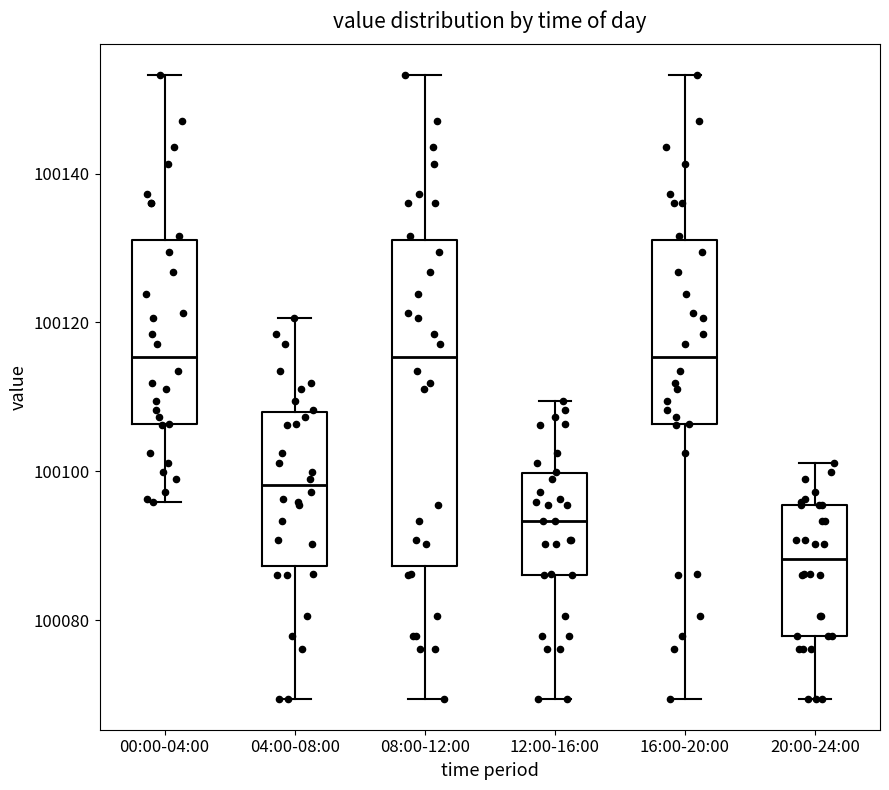

Reading left to right, read every box against the y-axis: the position of its median line, the range the box covers, and the ends of its whiskers. The values are not printed on the chart, so give them approximately, as read against the axis.

00:00-04:00: median 100116, box 100106 to 100132, whiskers 100096 to 100154
04:00-08:00: median 100098, box 100088 to 100108, whiskers 100070 to 100120
08:00-12:00: median 100116, box 100088 to 100132, whiskers 100070 to 100154
12:00-16:00: median 100094, box 100086 to 100100, whiskers 100070 to 100110
16:00-20:00: median 100116, box 100106 to 100132, whiskers 100070 to 100154
20:00-24:00: median 100088, box 100078 to 100096, whiskers 100070 to 100102